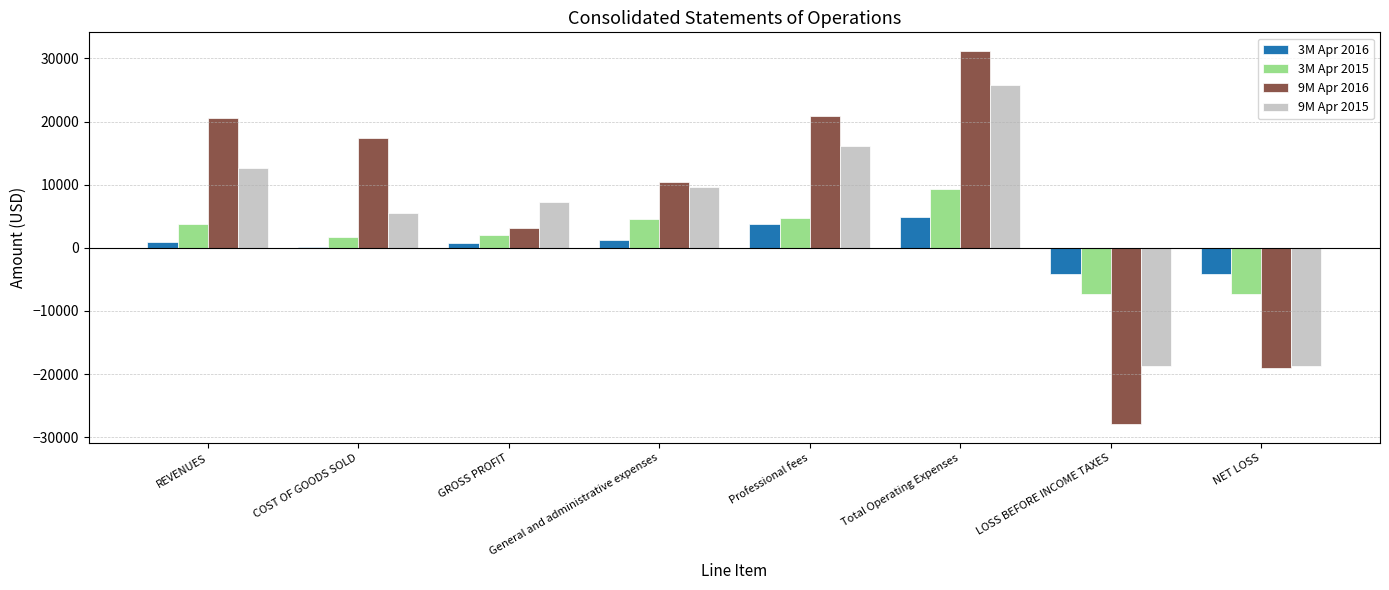

What is the maximum value shown in the chart?

31187